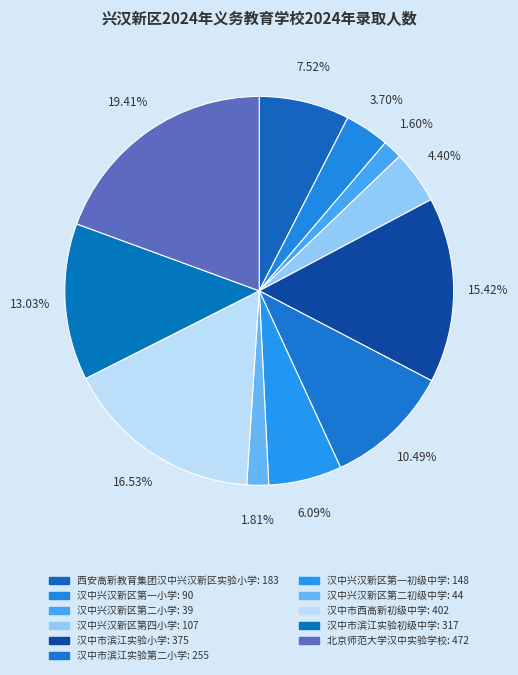

What is the change in value from 汉中兴汉新区第二小学 to 汉中市西高新初级中学?

+363